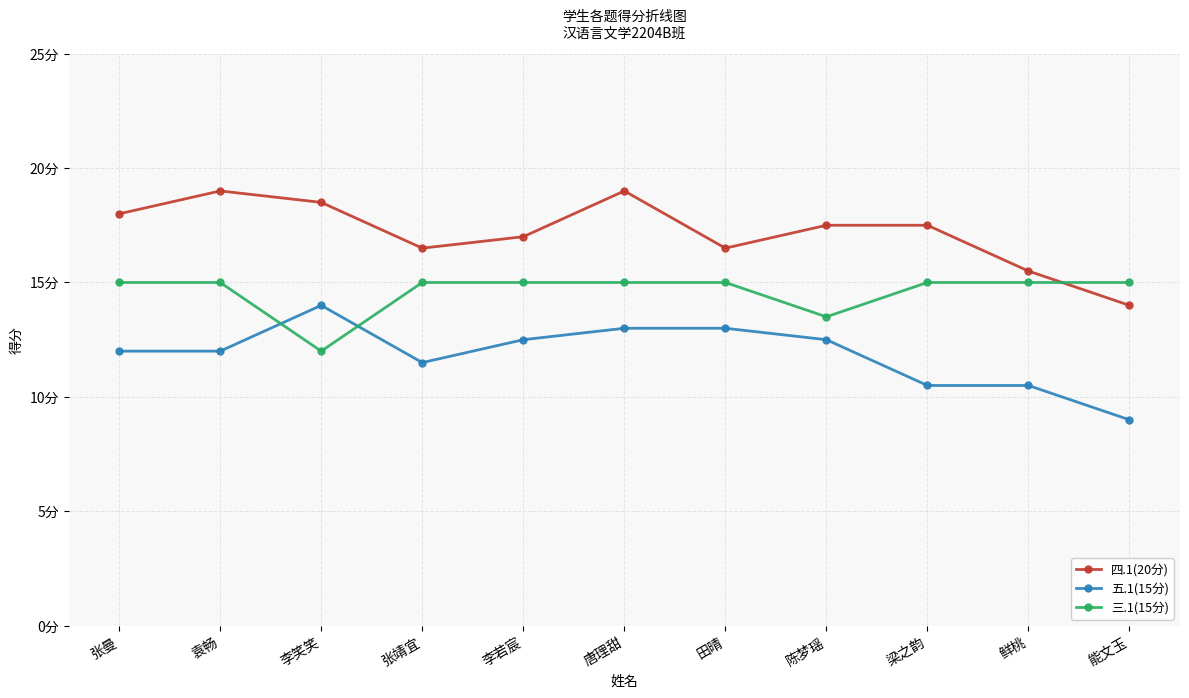

What is the value of the 三.1(15分) point at the 9th from the left?

15.0